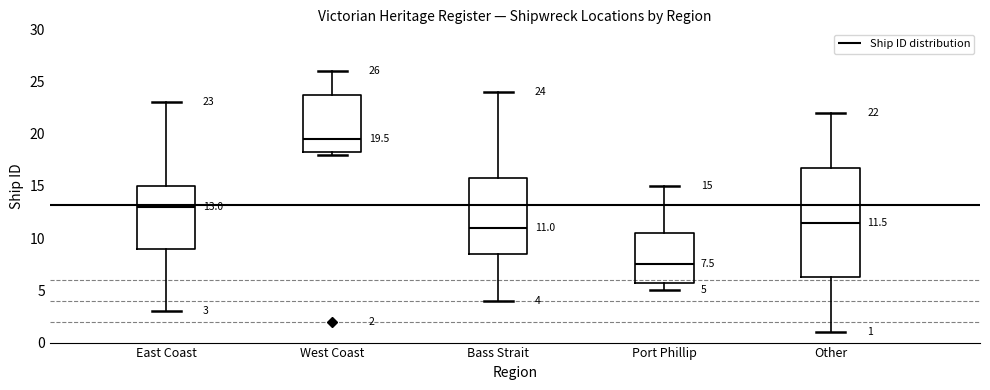

Comparing the boxes themselves (not the whiskers), which one is the tallest?

Other